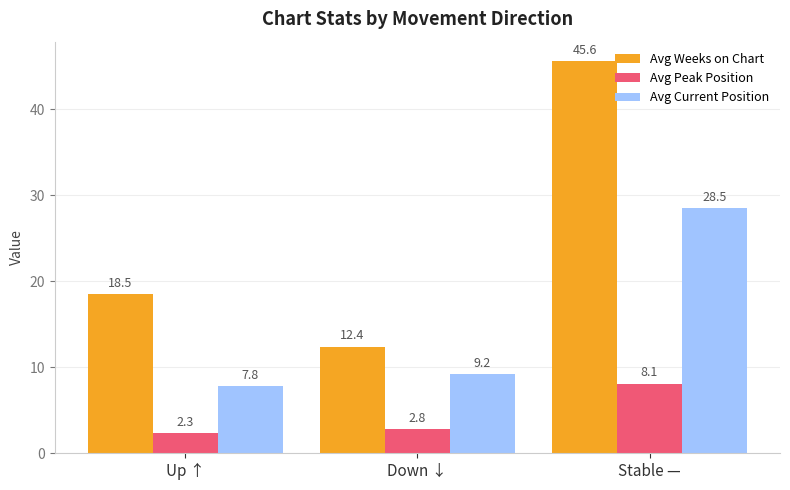

What is the difference between the highest and lowest values at Down ↓?

9.6